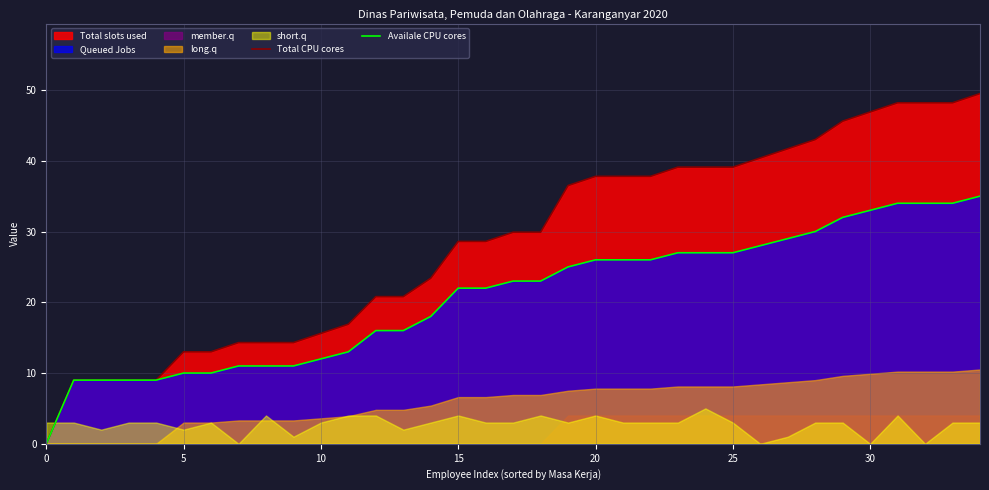

At which label is Total CPU cores closest to 24?

14